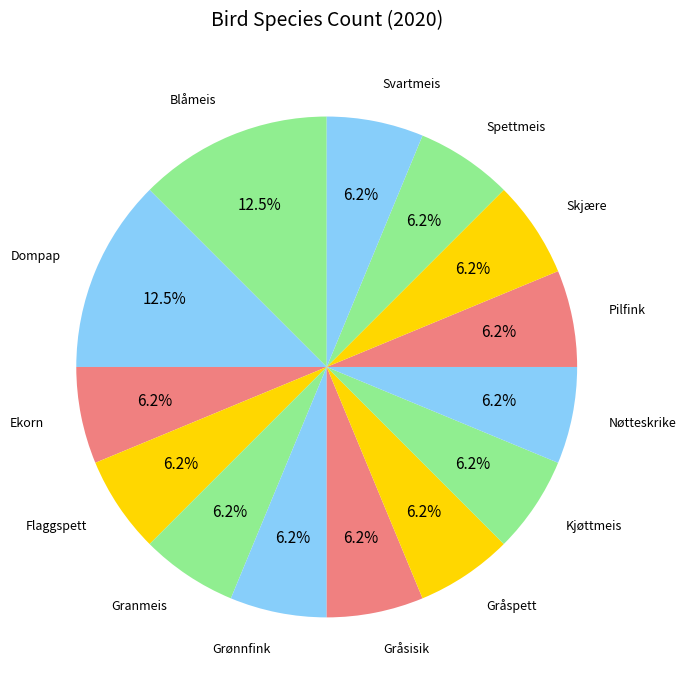

Count the number of slices in the pie.

14